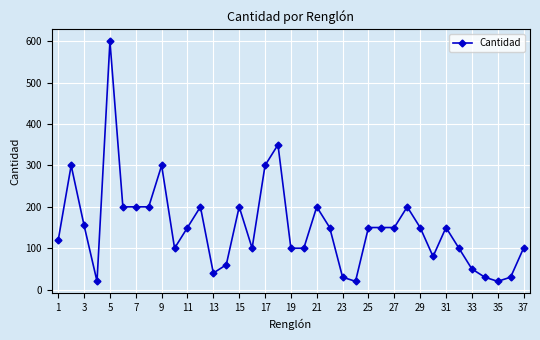

What is the difference between the maximum and minimum values?

580